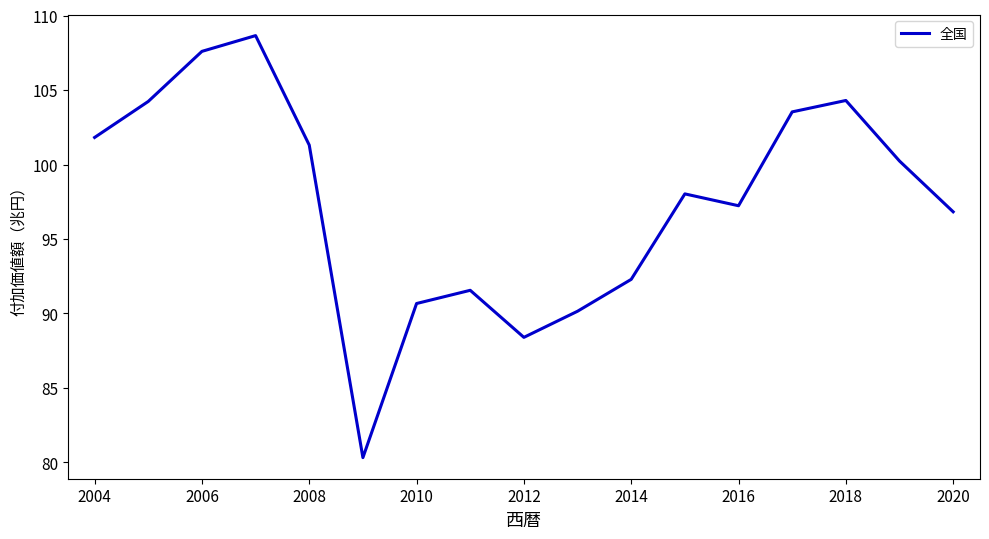

Does the chart have visible grid lines?

No